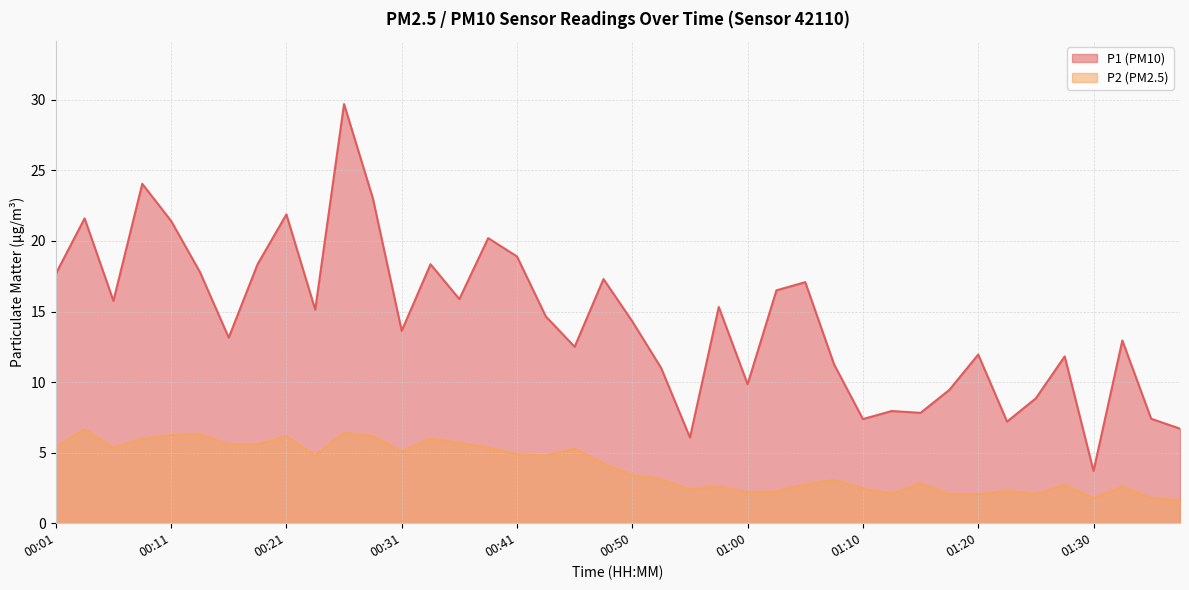

Between 01:22 and 00:23, which is larger?

00:23